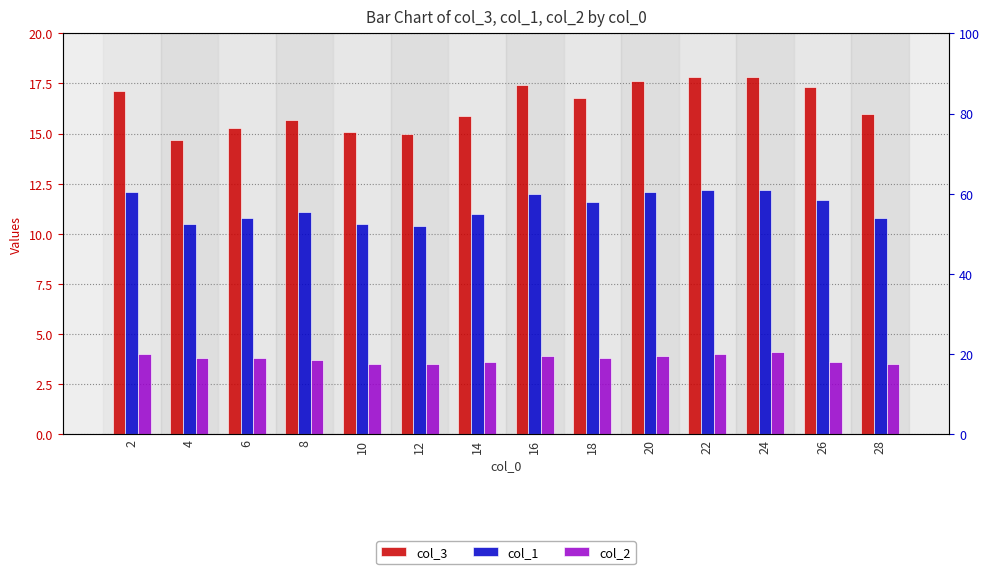

Where does the col_3 series first go above 16?

2